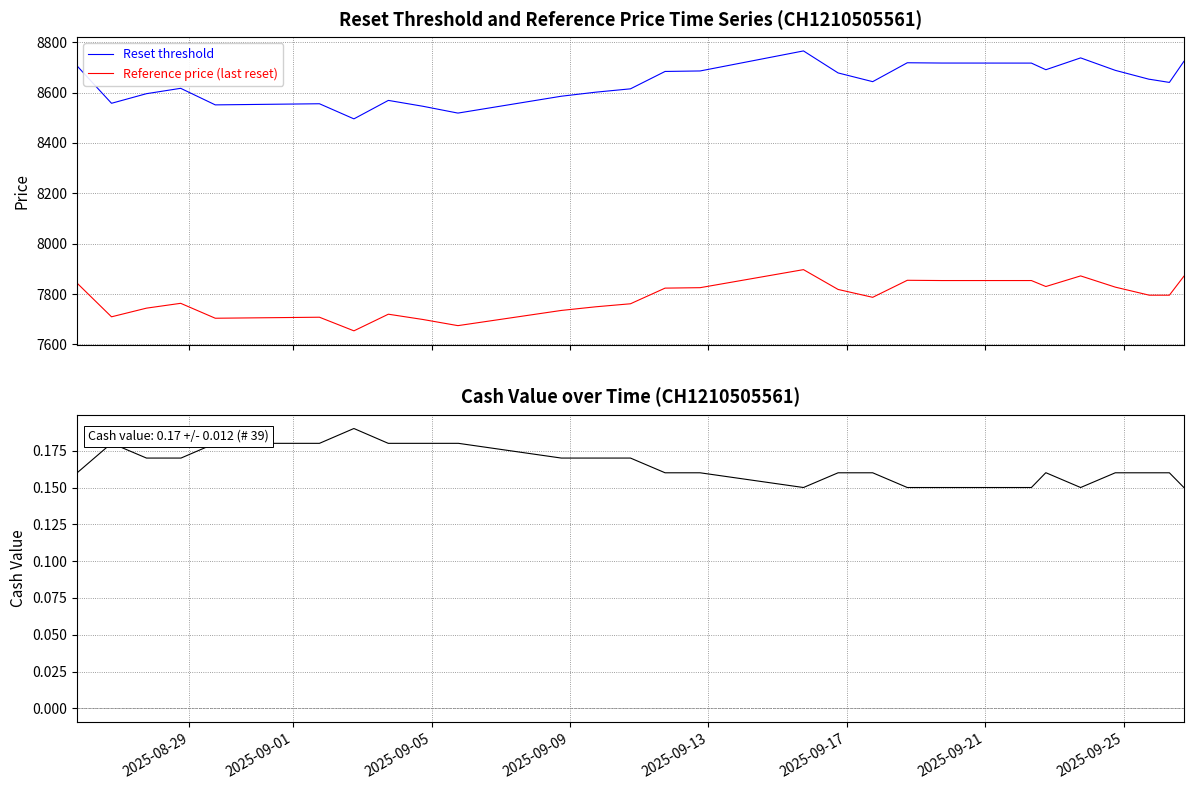

Which series has the largest range (max minus min)?

Reset threshold